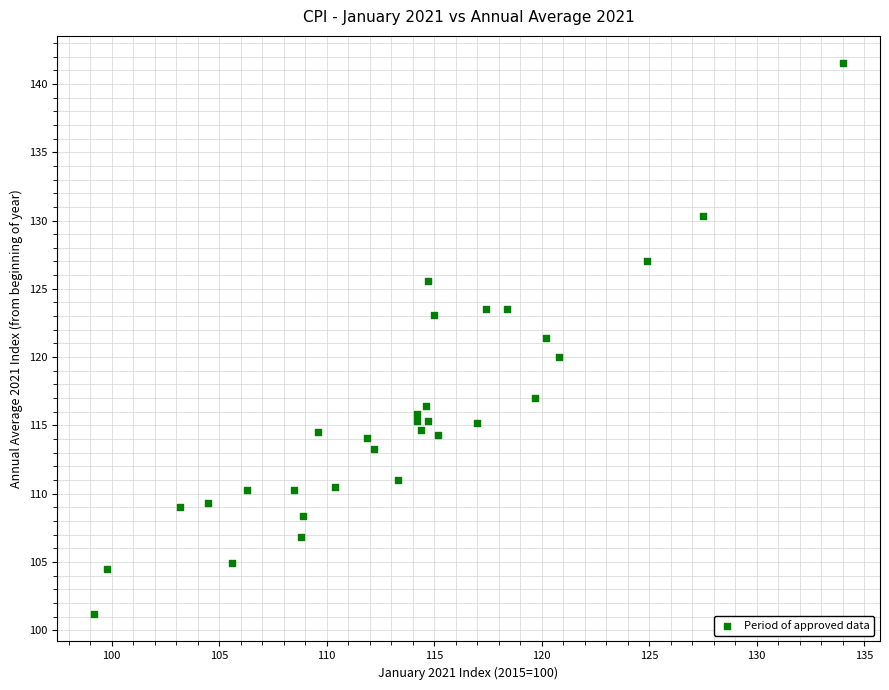

What is the range of Y values (max minus min)?

40.3